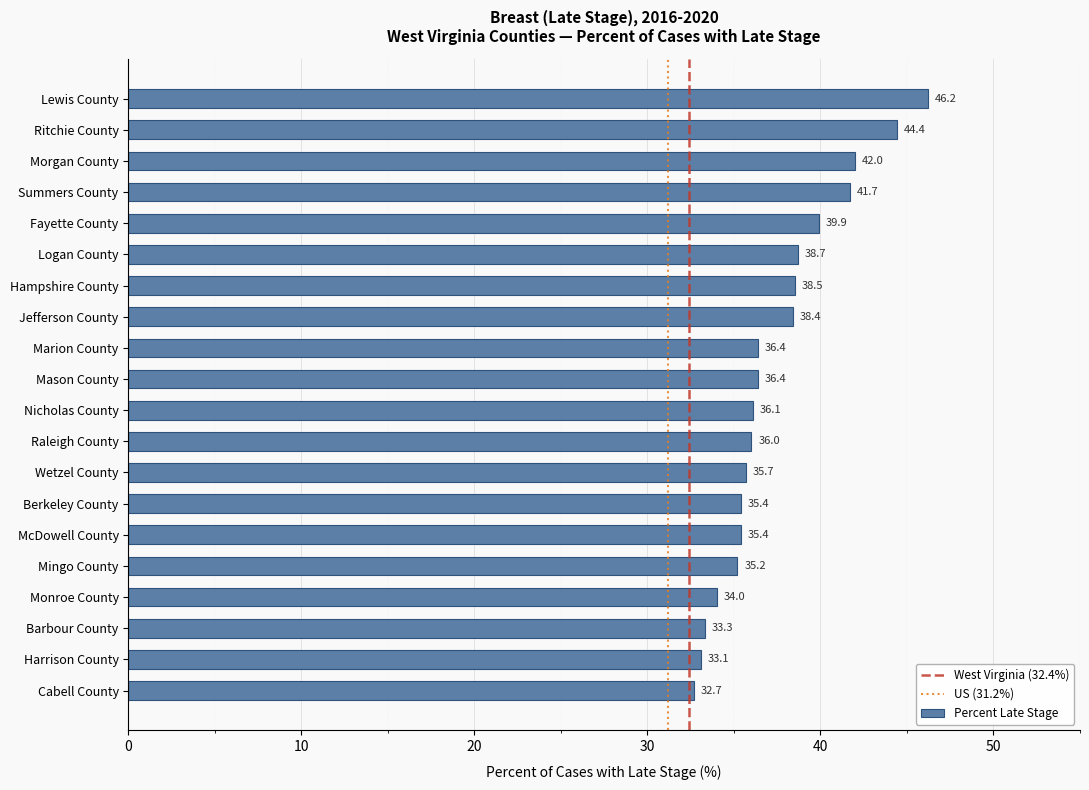

Which category has the highest value across all series?

Lewis County